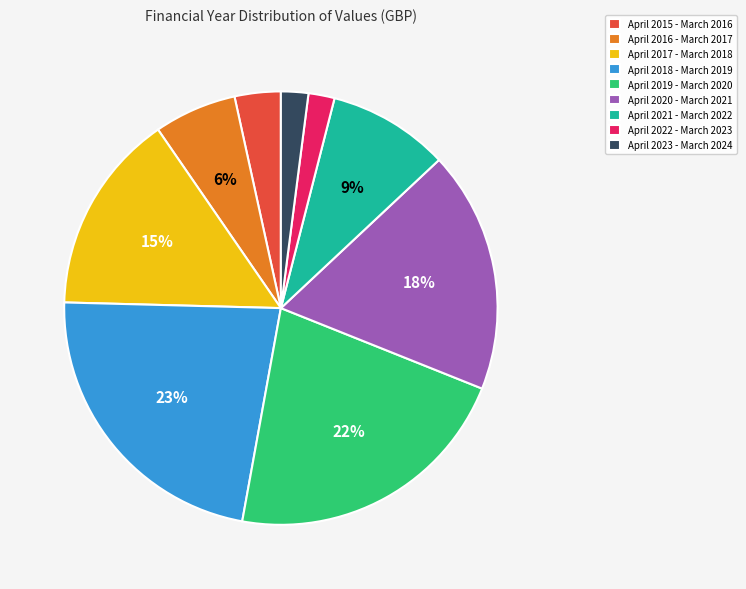

How many slices are in this pie chart?

9